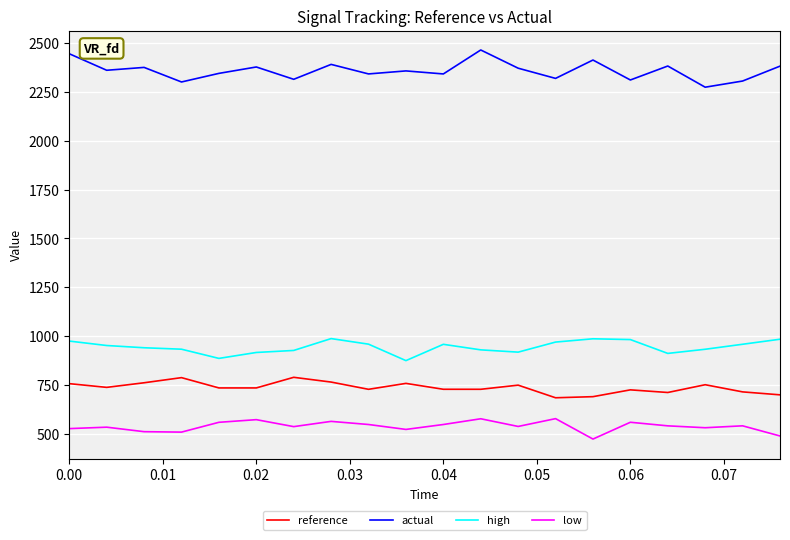

What is the minimum value for high?

873.8